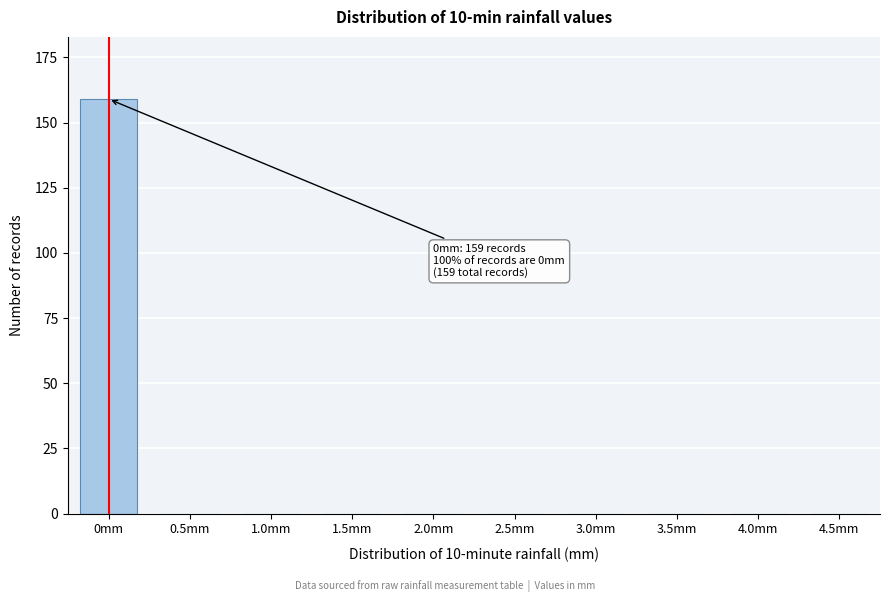

Reading left to right, extract all data points from this chart.

0mm=159	0.5mm=0	1.0mm=0	1.5mm=0	2.0mm=0	2.5mm=0	3.0mm=0	3.5mm=0	4.0mm=0	4.5mm=0